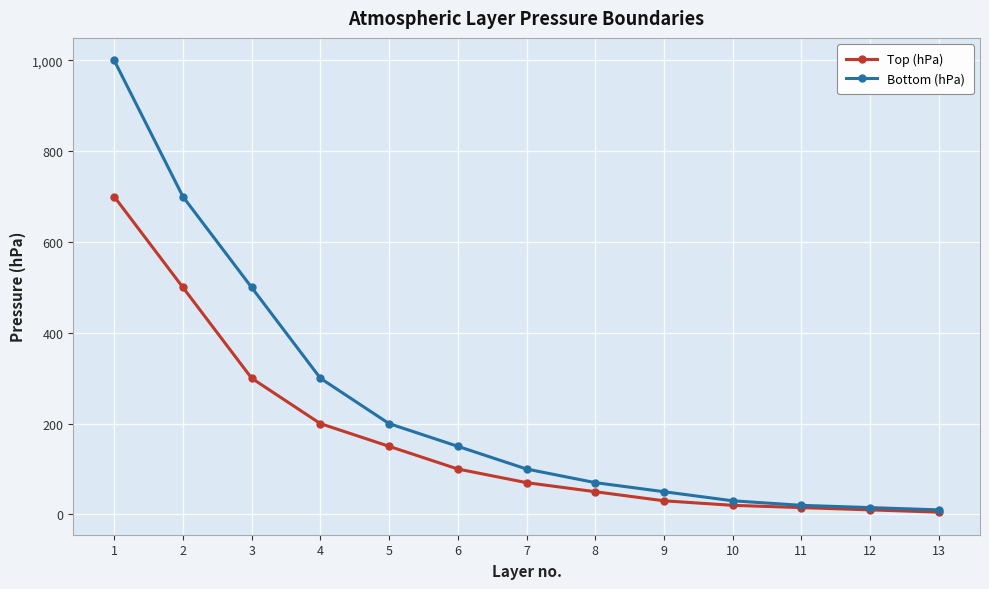

How many lines are shown in the chart?

2